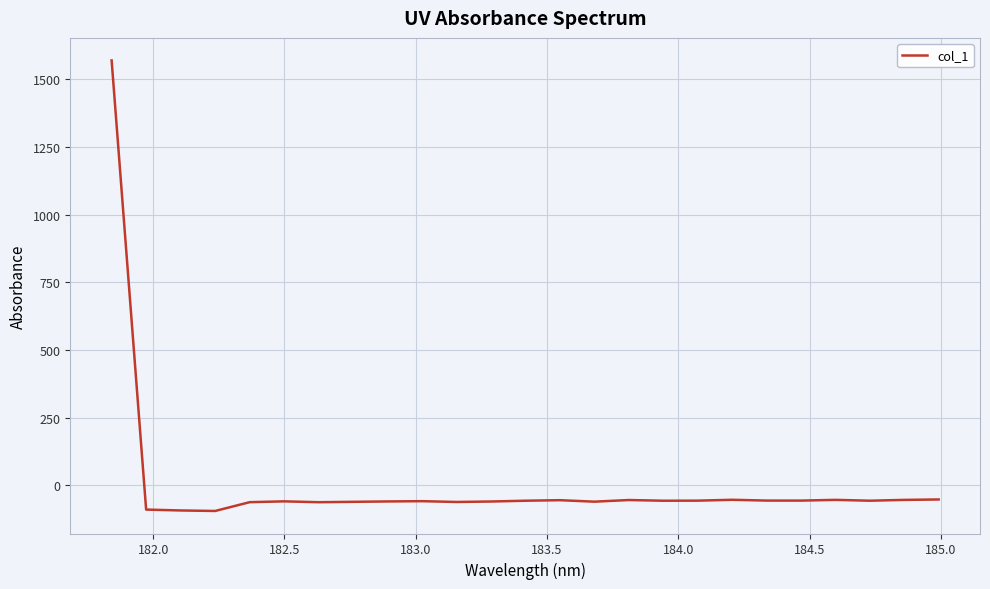

What is the minimum value shown in the chart?

-94.6